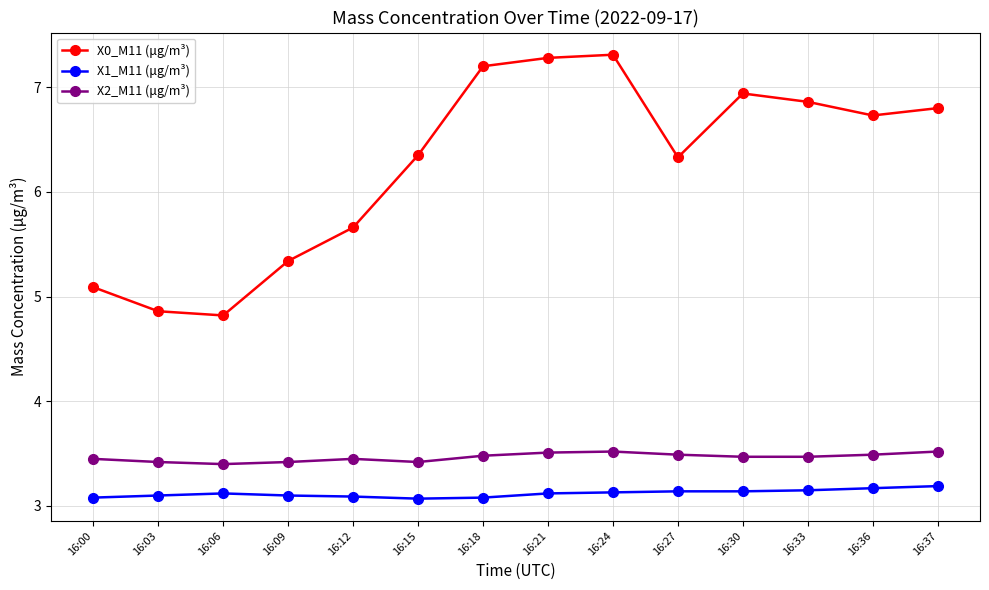

How many distinct data groups are displayed?

3